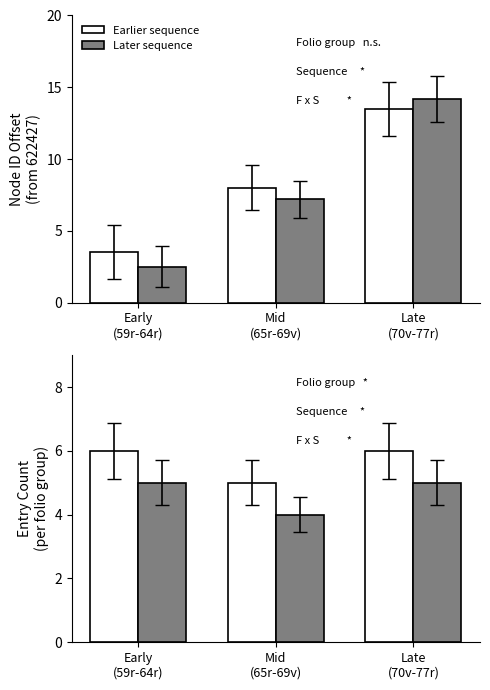

Count the Later sequence values in the range 4 to 5.

3